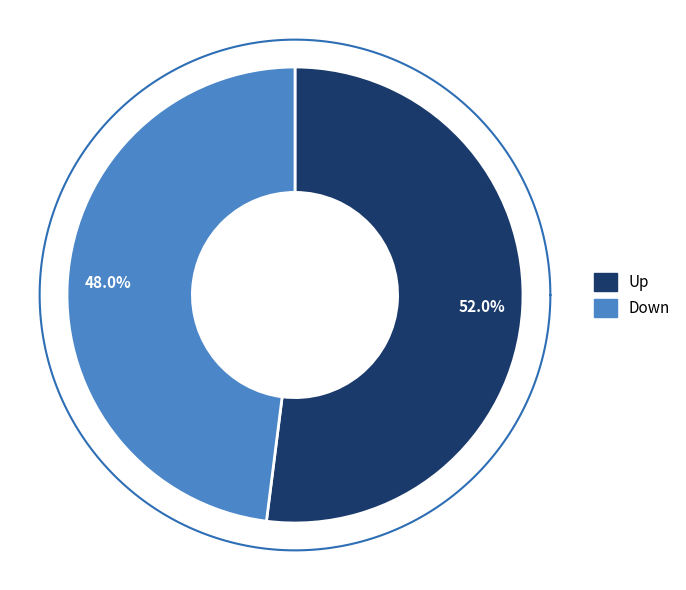

To the nearest percent, what percentage of the pie is up?

52%